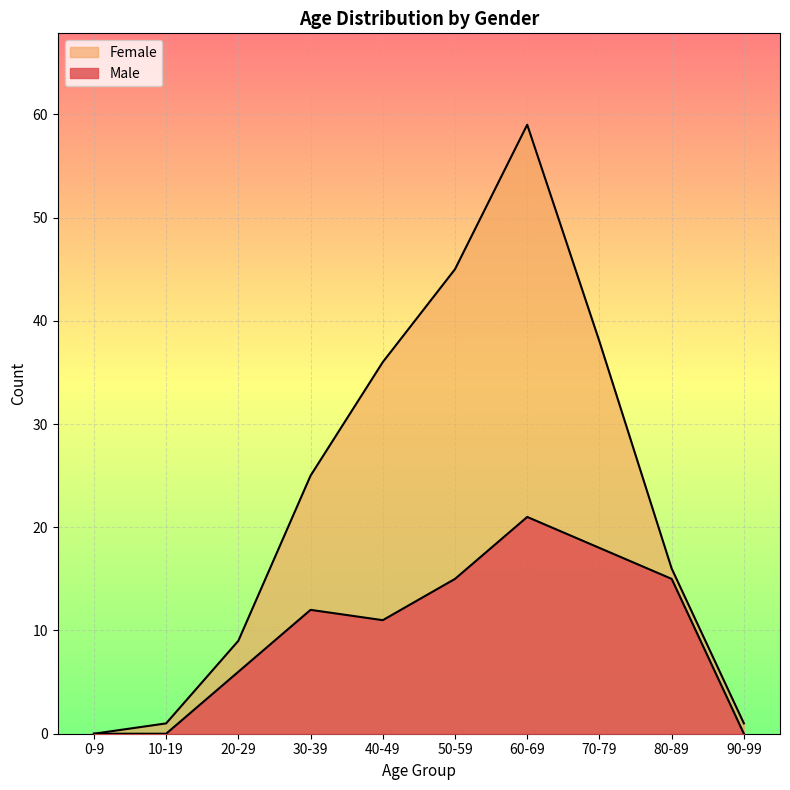

Which series has the largest total across all categories?

Female